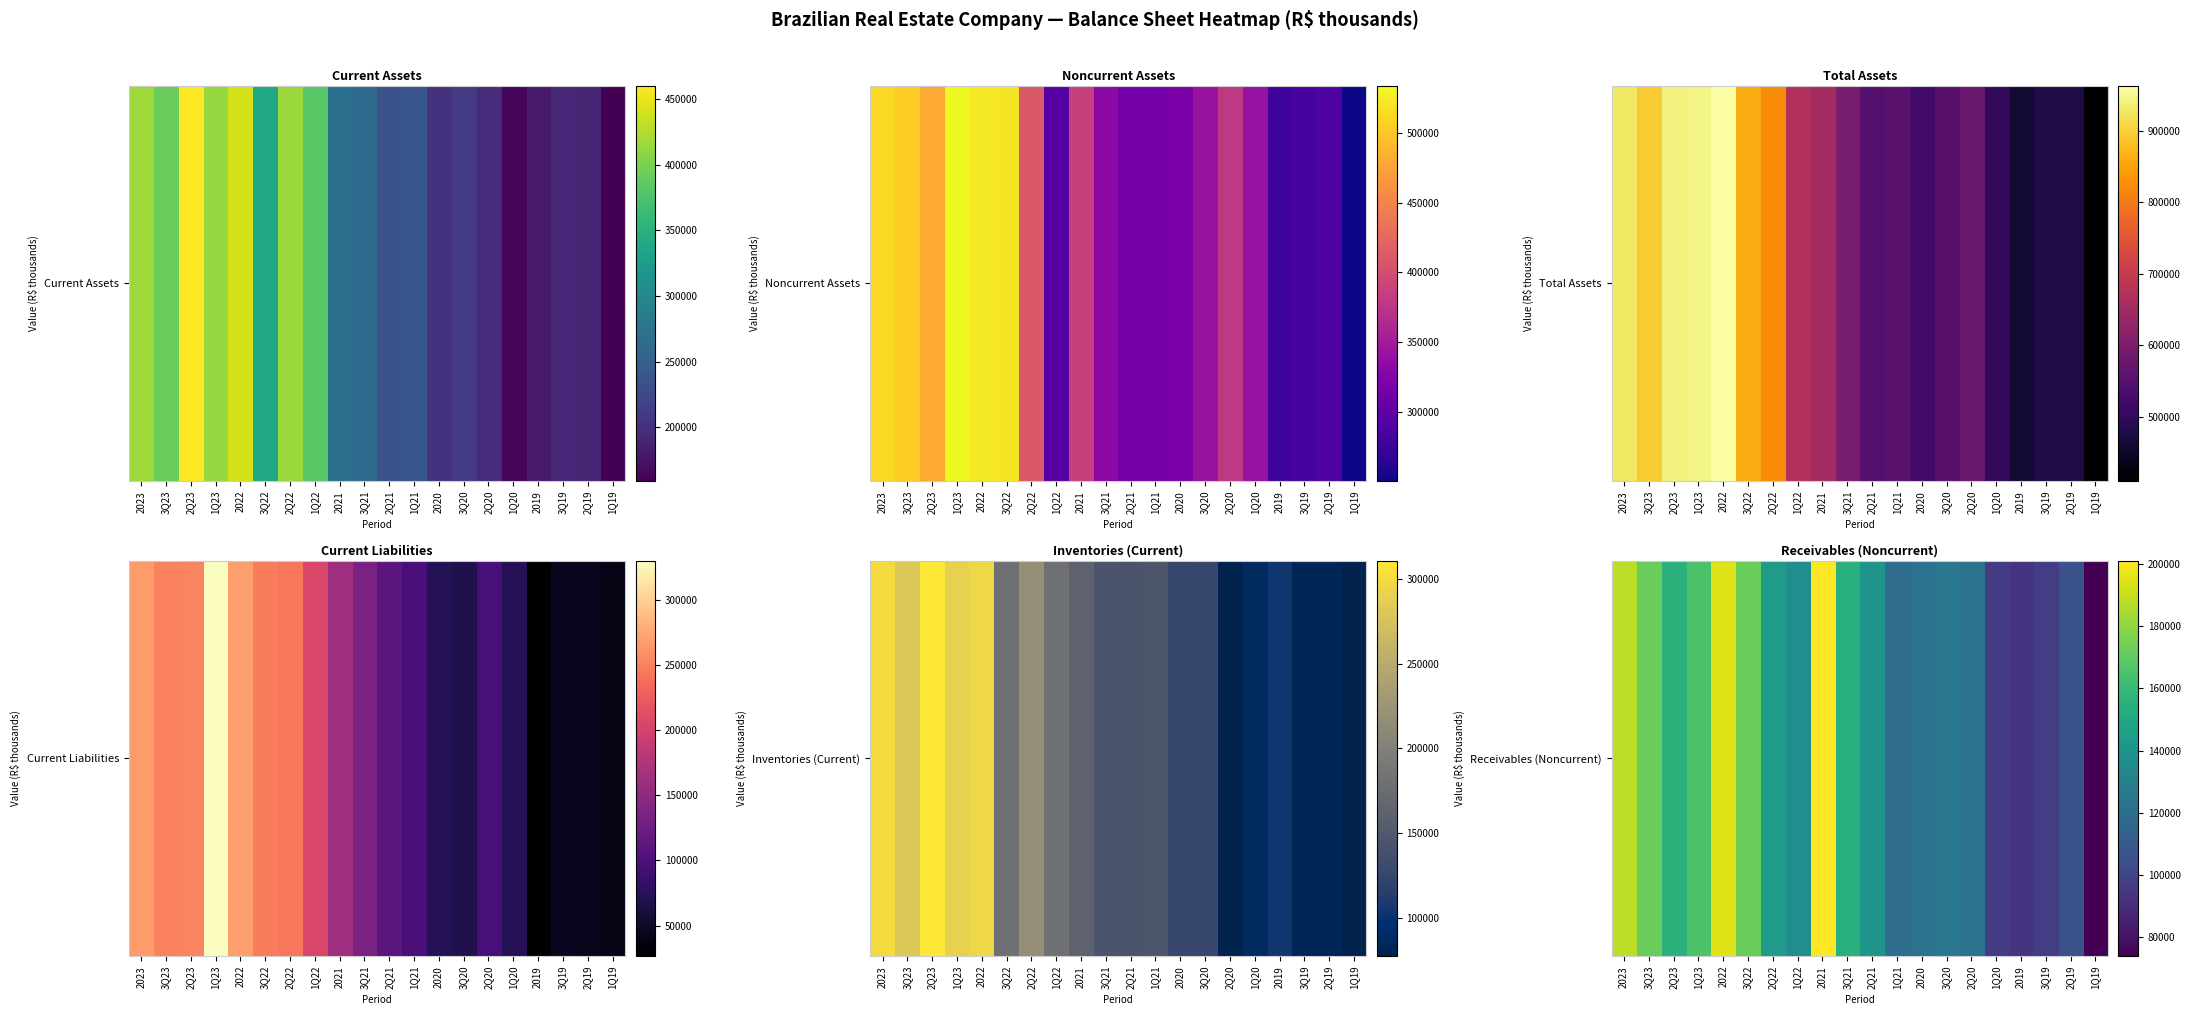

Reading right to left, list all the values displayed in this chart.

1Q19=73872.0	2Q19=105472.0	3Q19=96874.0	2019=93648.0	1Q20=95897.0	2Q20=122083.0	3Q20=124673.7	2020=121840.9	1Q21=119350.7	2Q21=139903.5	3Q21=154560.8	2021=201104.2	1Q22=136014.6	2Q22=144291.1	3Q22=172335.6	2022=195065.2	1Q23=165410.0	2Q23=155761.8	3Q23=172226.6	2023=188121.7